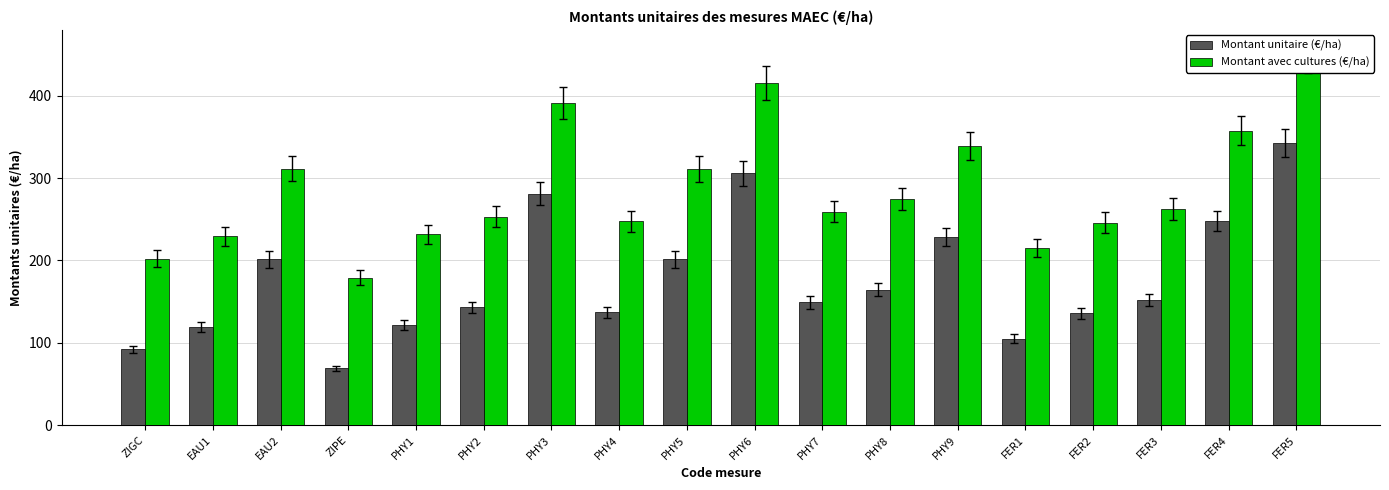

What is the value of the Montant avec cultures (€/ha) bar at the 7th from the left?

391.0